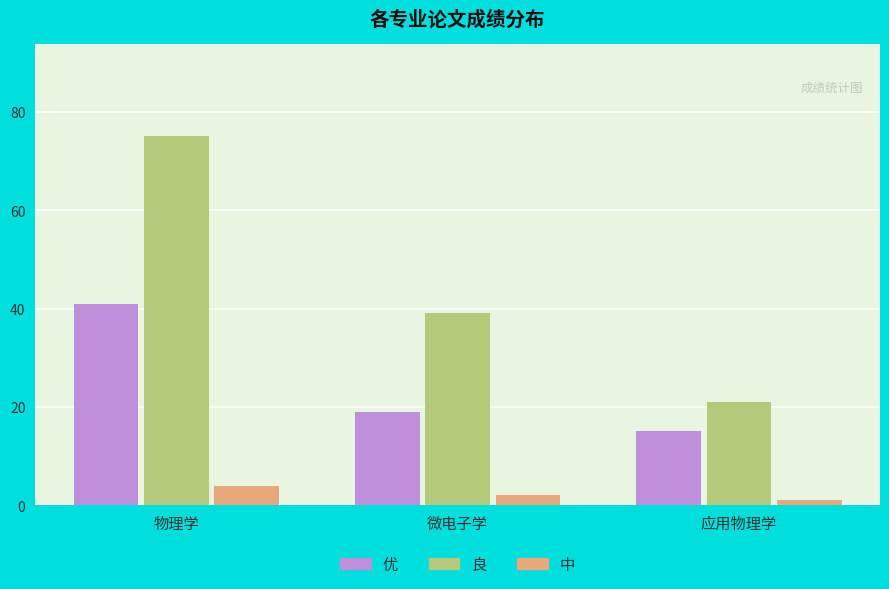

What position from the left is 物理学?

1